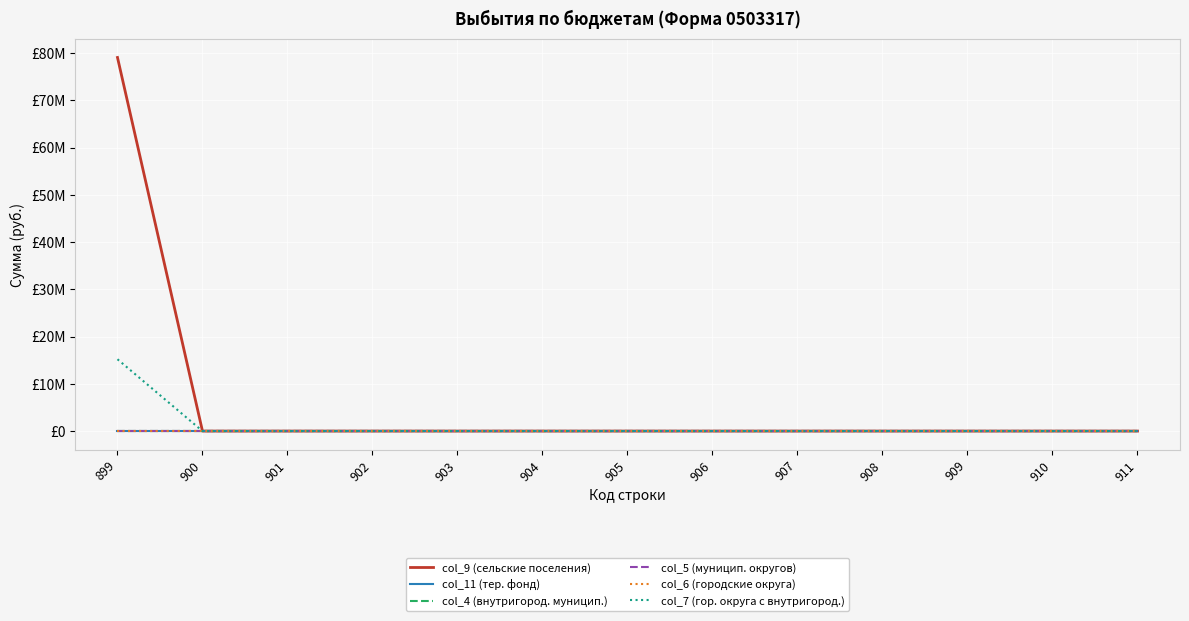

Does the chart have visible grid lines?

Yes